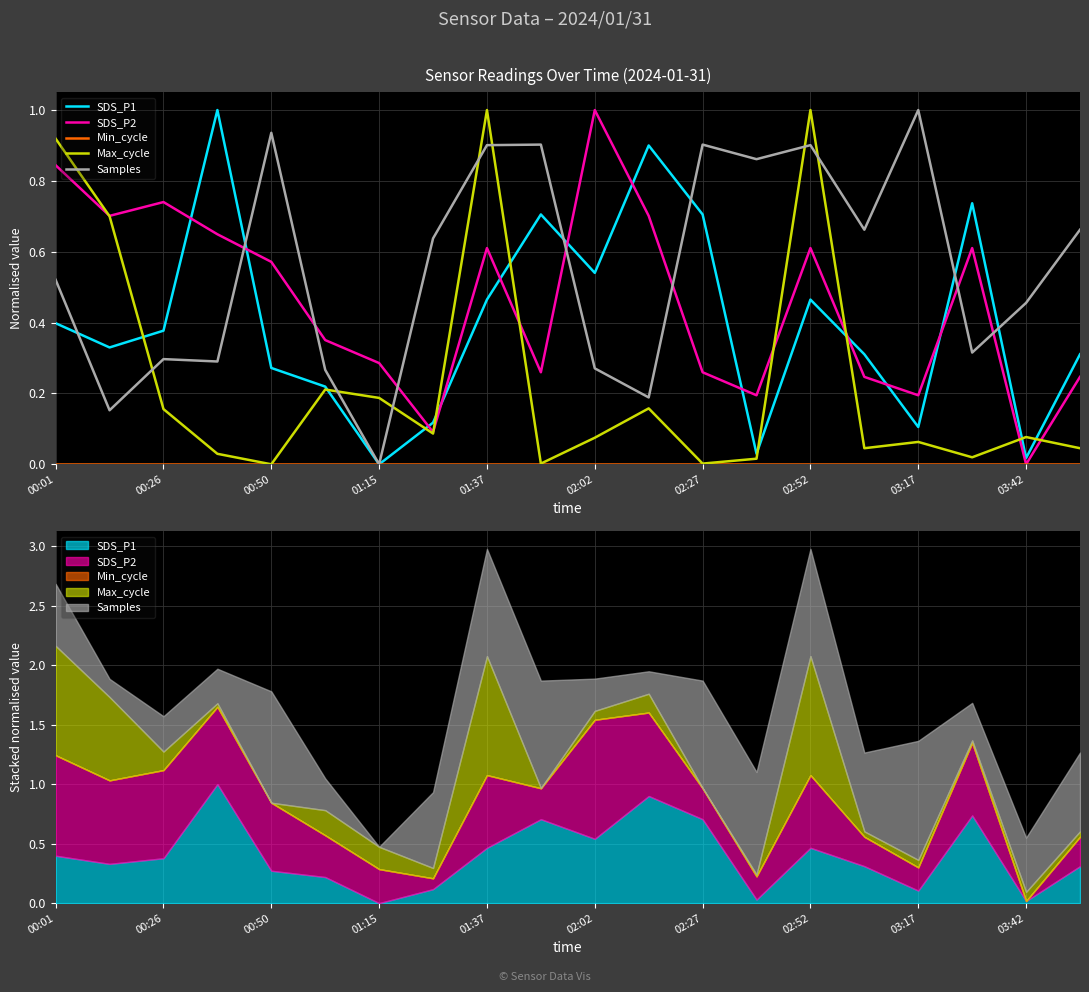

In Max_cycle, how many points are higher than both neighbors (excluding endpoints)?

6